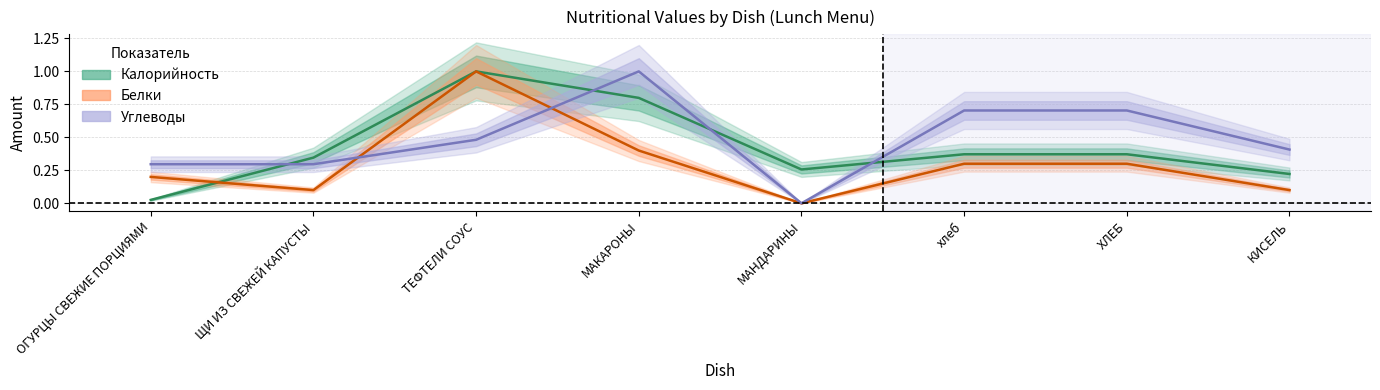

Which series has the largest range (max minus min)?

Белки